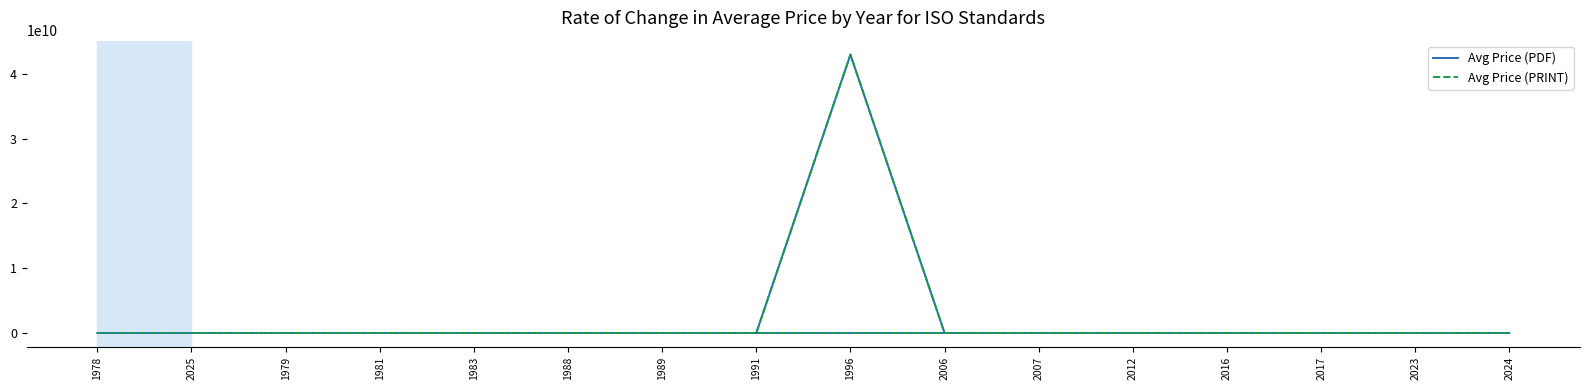

Between 1988 and 1991, which is larger?

1988